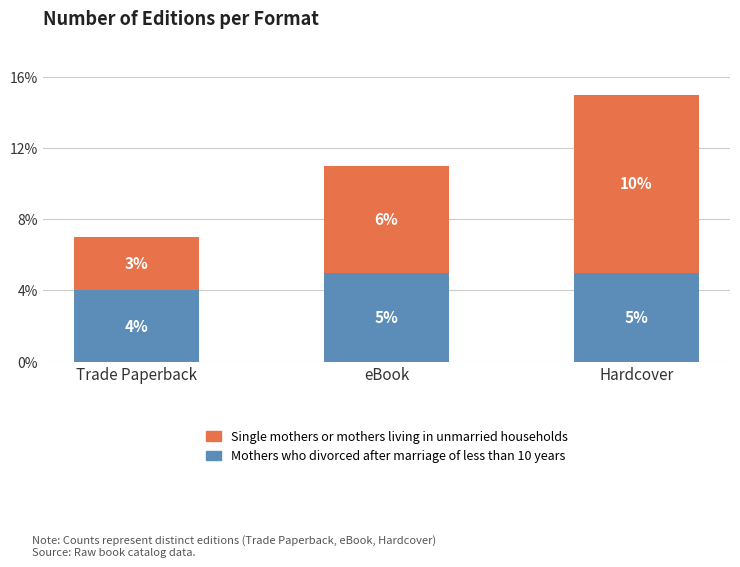

What are all the series names shown in the legend?

Single mothers or mothers living in unmarried households, Mothers who divorced after marriage of less than 10 years